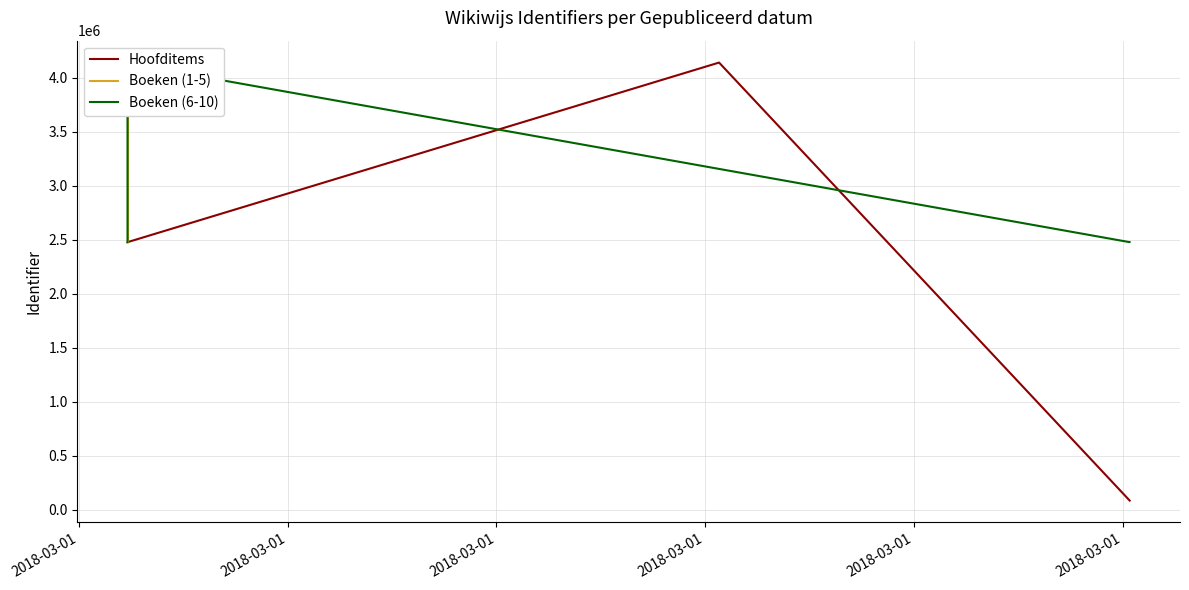

Is it true that the value at 2018-03-01 15:38:07 is 2477775?

True